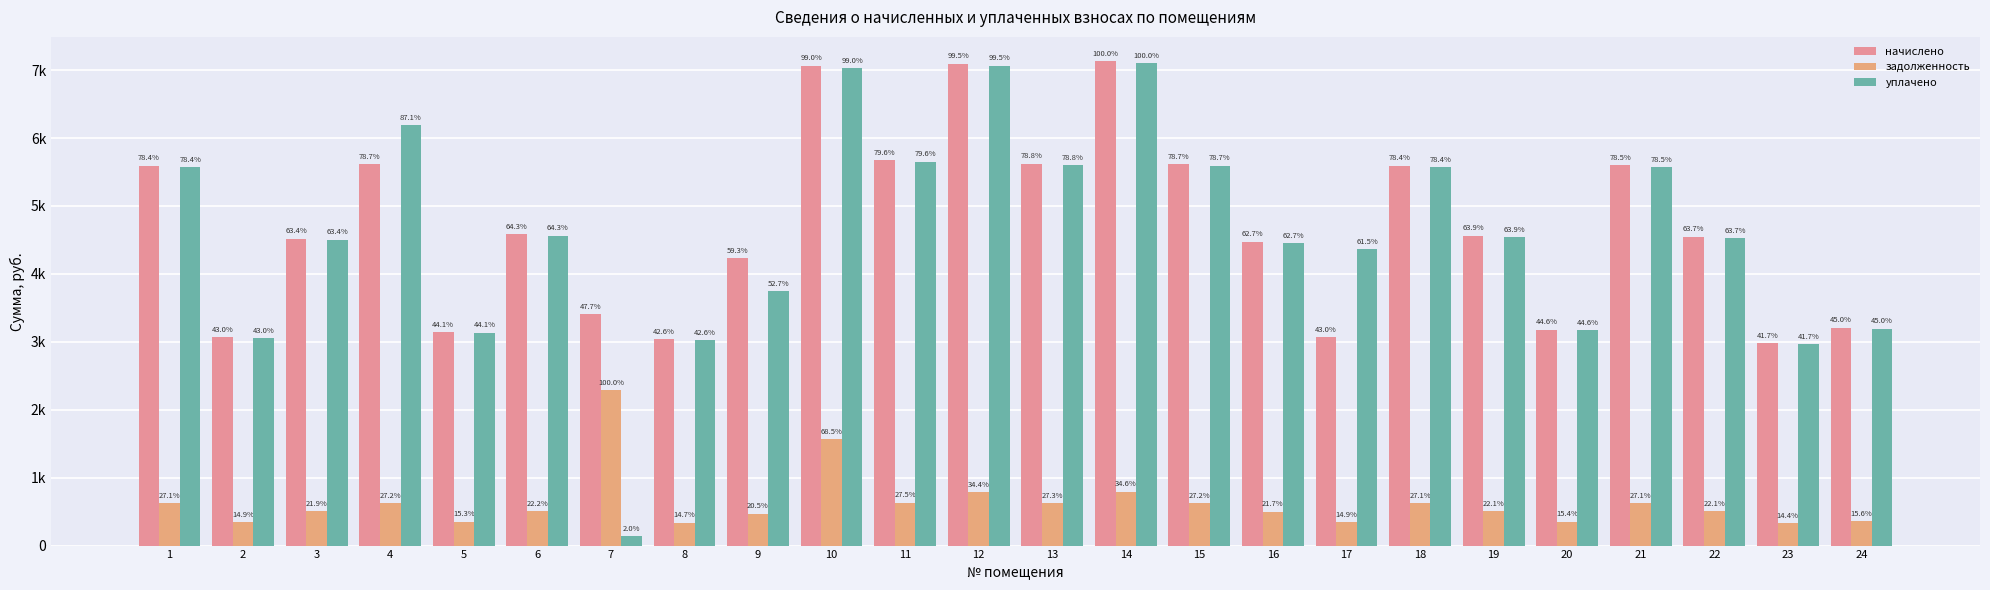

Reading left to right, extract all data points from this chart.

начислено: 1=5593.6	2=3064.7	3=4520.5	4=5610.5	5=3144.6	6=4583.6	7=3402.2	8=3040.7	9=4231.9	10=7062.0	11=5676.2	12=7096.6	13=5622.9	14=7132.1	15=5614.9	16=4473.4	17=3066.1	18=5593.6	19=4560.6	20=3180.2	21=5596.3	22=4546.4	23=2975.8	24=3206.8
задолженность: 1=621.5	2=340.5	3=502.3	4=623.4	5=349.4	6=509.3	7=2290.6	8=337.9	9=470.2	10=1569.3	11=630.7	12=788.5	13=624.8	14=792.5	15=623.9	16=497.1	17=340.5	18=621.5	19=506.7	20=353.4	21=621.8	22=505.1	23=330.6	24=356.3
уплачено: 1=5569.7	2=3051.6	3=4501.2	4=6185.9	5=3131.2	6=4564.0	7=139.8	8=3027.6	9=3743.6	10=7031.8	11=5651.9	12=7066.2	13=5598.9	14=7101.6	15=5590.9	16=4454.3	17=4364.1	18=5569.7	19=4541.1	20=3166.5	21=5572.4	22=4526.9	23=2963.1	24=3193.1